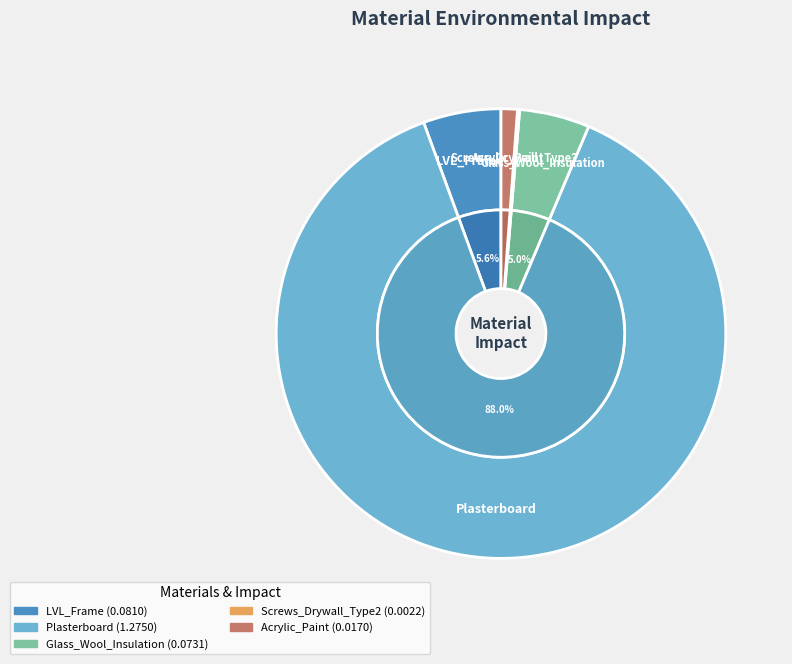

Which category accounts for the majority?

Plasterboard